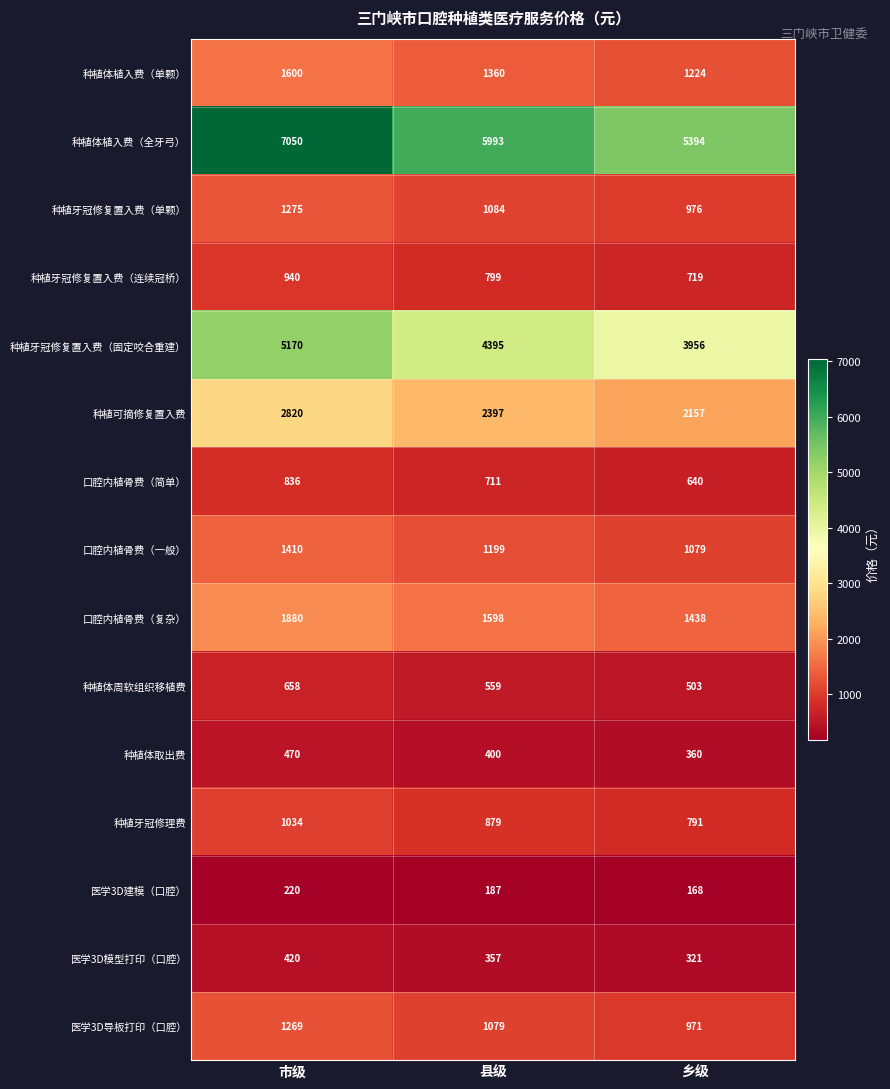

What is the sum of the 种植体周软组织移植费 values at 县级 and 乡级?

1062